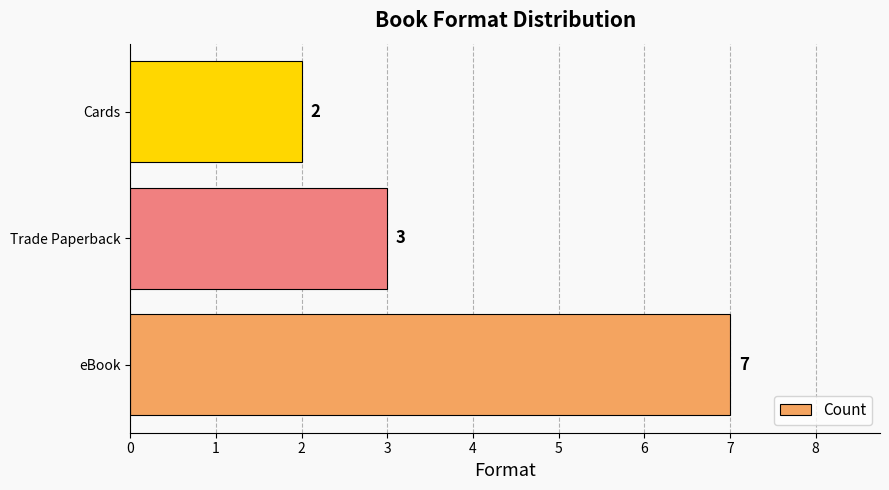

Reading bottom to top, transcribe all the data shown in this chart.

eBook=7	Trade Paperback=3	Cards=2